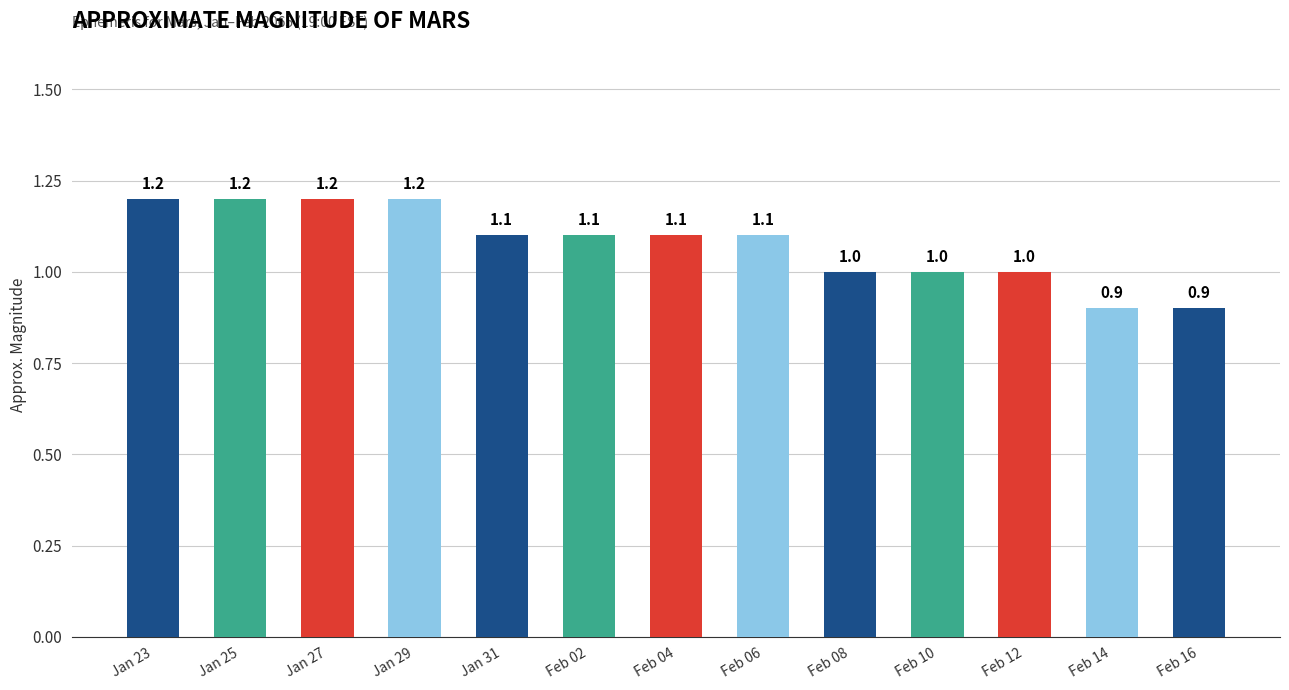

What is the change in value from Feb 06 to Feb 12?

-0.1